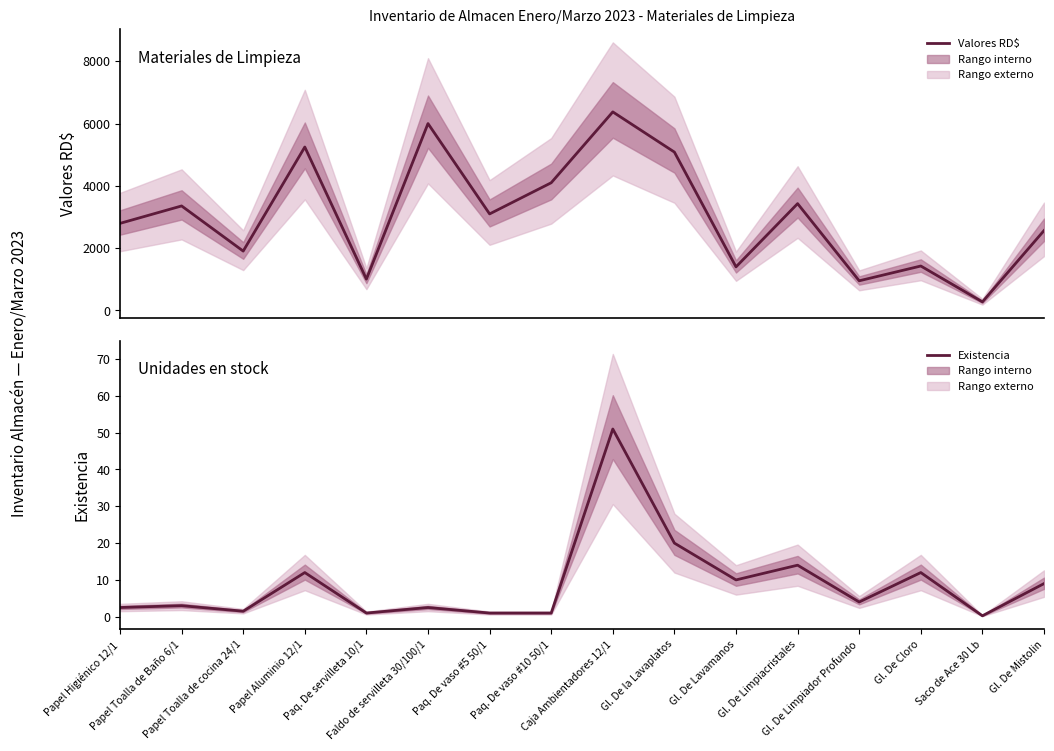

How many data points in Existencia are less than 4?

8